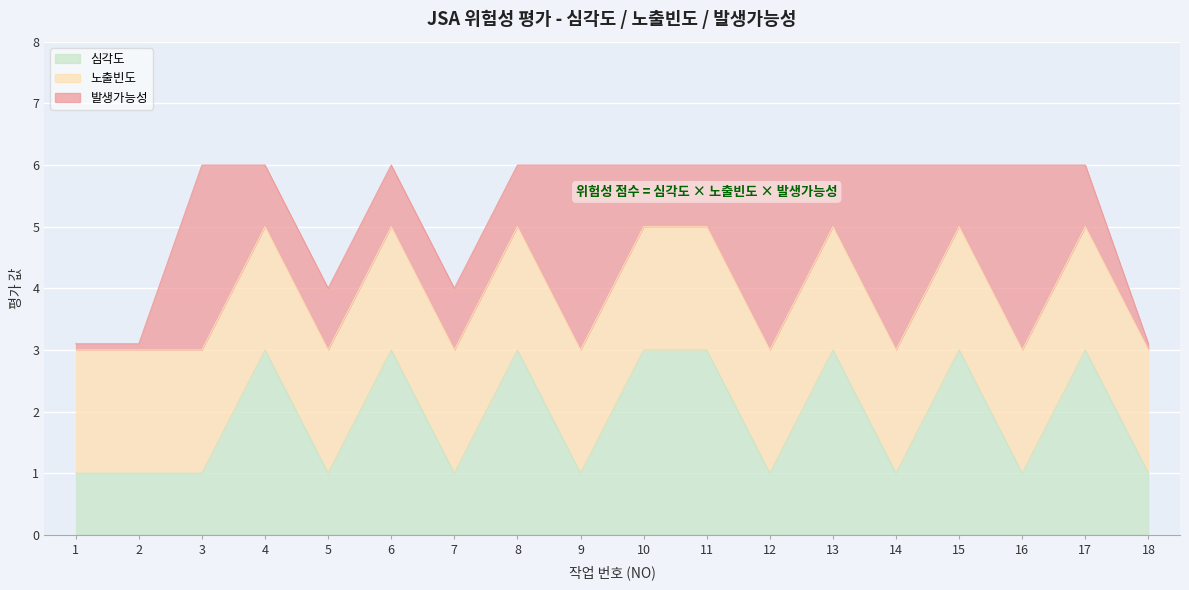

Reading left to right, what are all the values shown in this chart?

심각도: 1.0	1.0	1.0	3.0	1.0	3.0	1.0	3.0	1.0	3.0	3.0	1.0	3.0	1.0	3.0	1.0	3.0	1.0
노출빈도: 2.0	2.0	2.0	2.0	2.0	2.0	2.0	2.0	2.0	2.0	2.0	2.0	2.0	2.0	2.0	2.0	2.0	2.0
발생가능성: 0.1	0.1	3.0	1.0	1.0	1.0	1.0	1.0	3.0	1.0	1.0	3.0	1.0	3.0	1.0	3.0	1.0	0.1